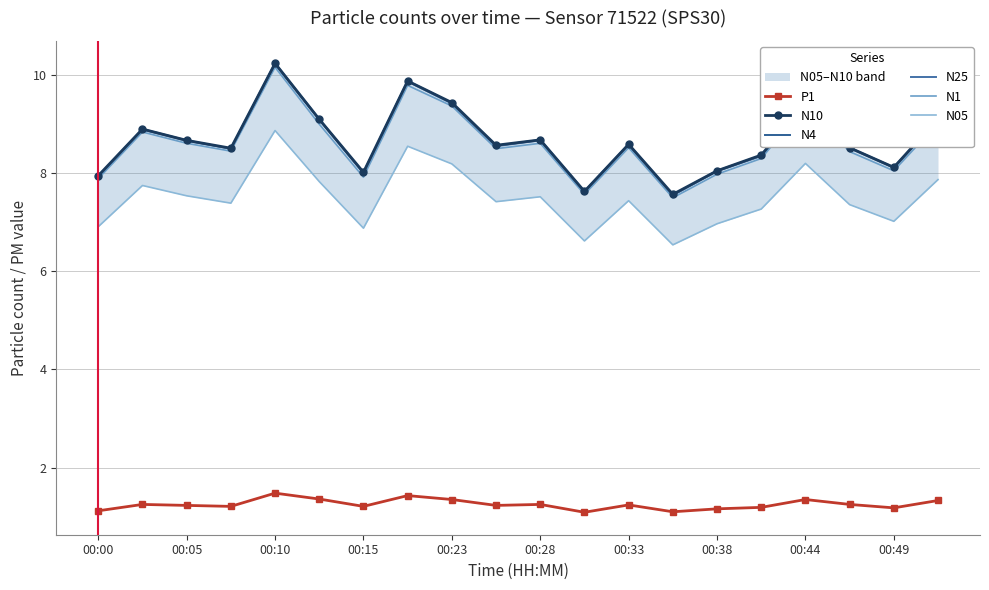

What is the difference between the N05 values at 00:49 and 00:23?

1.4